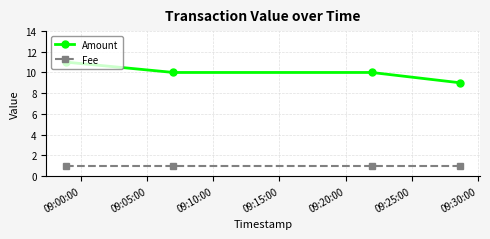

What is the average value of the Fee series?

1